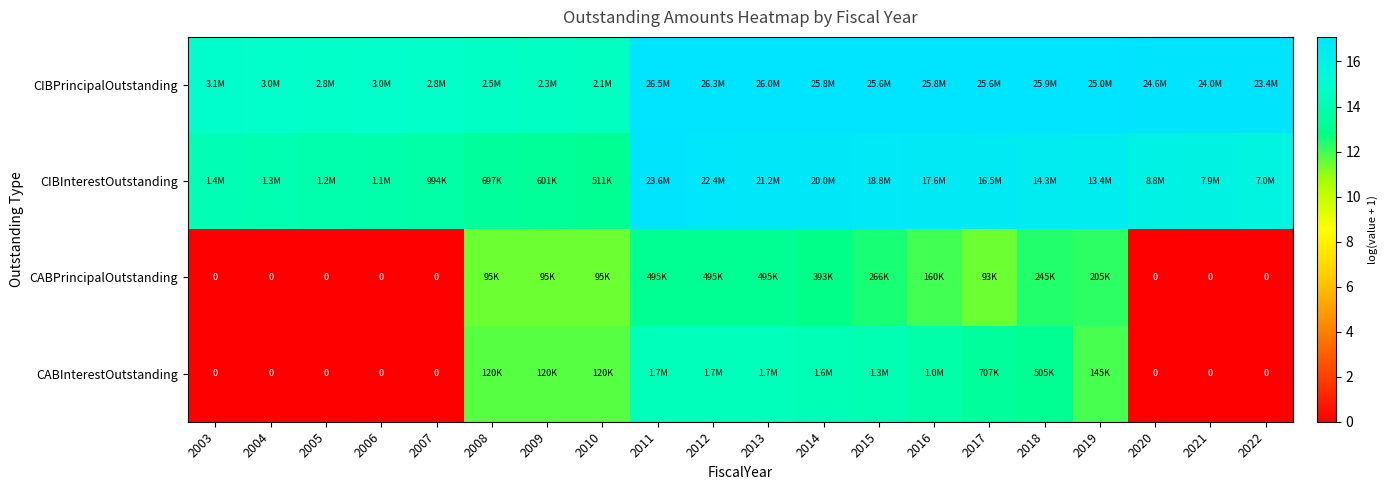

Count the number of data series in this chart.

4